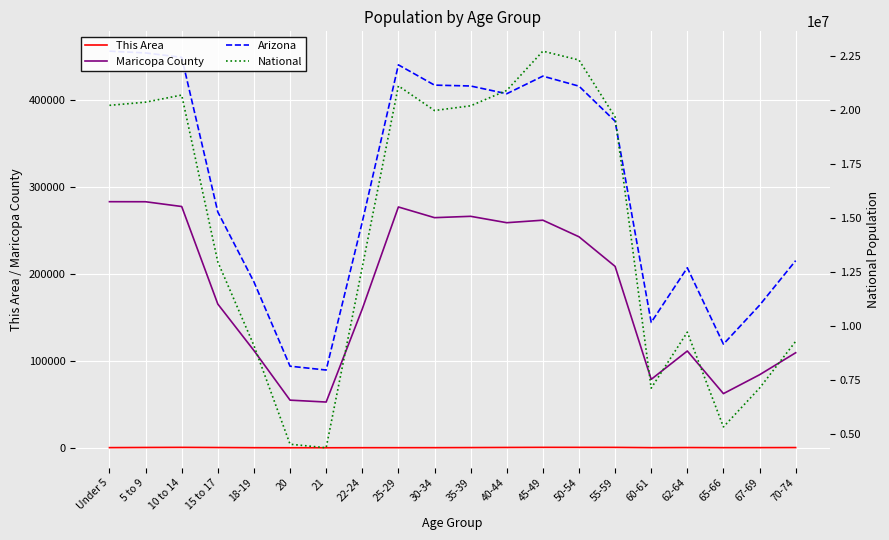

What is the average value of the This Area series?

253